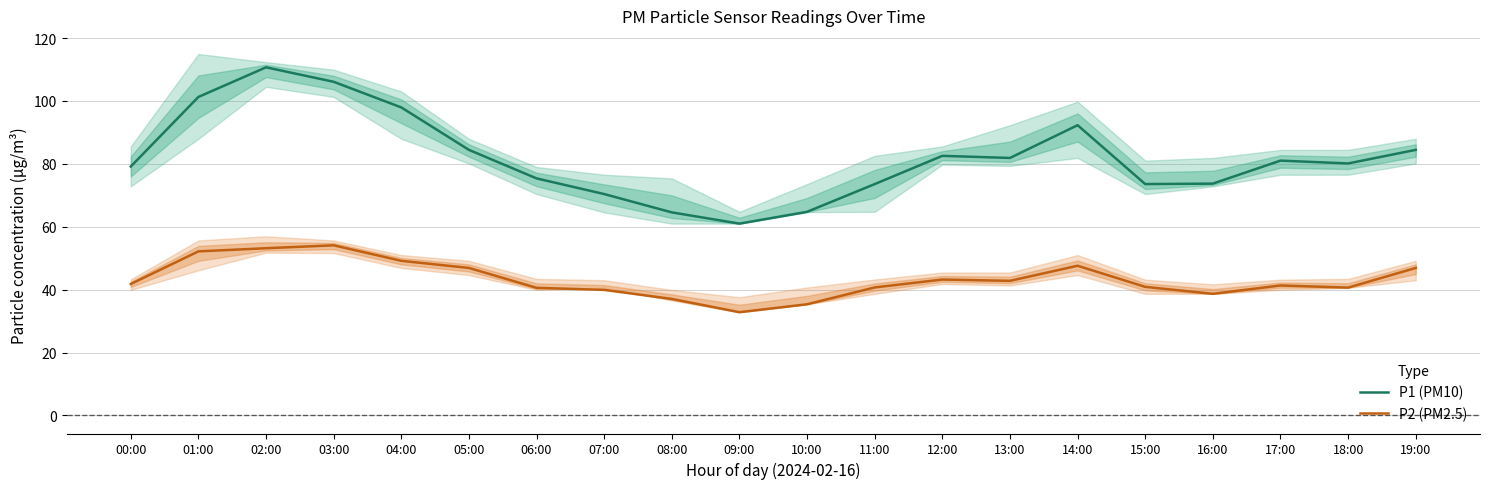

What position from the left is 13:00?

14